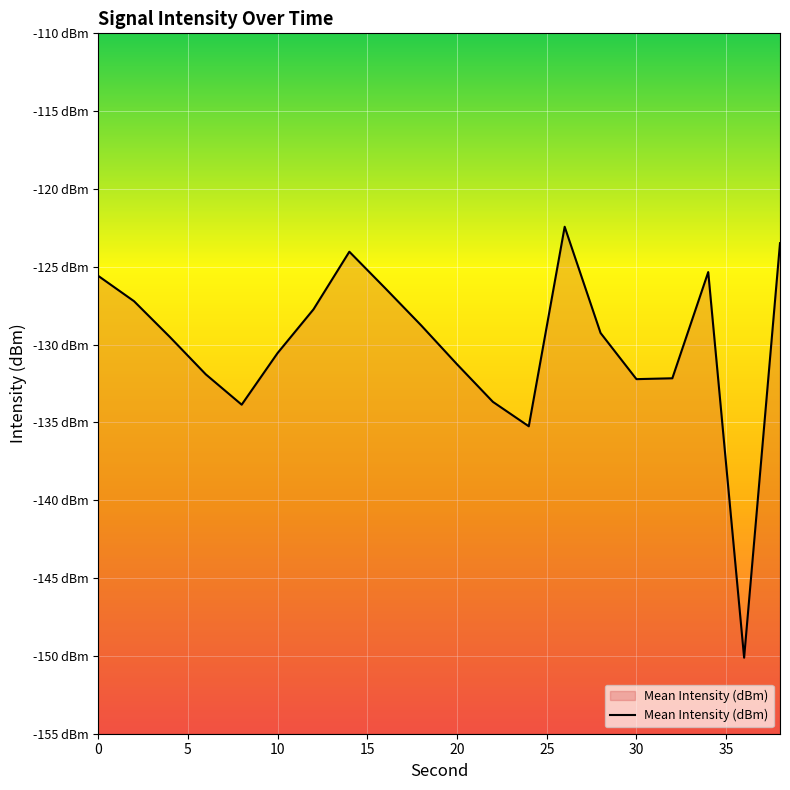

Does the chart display data point markers on the line(s)?

No